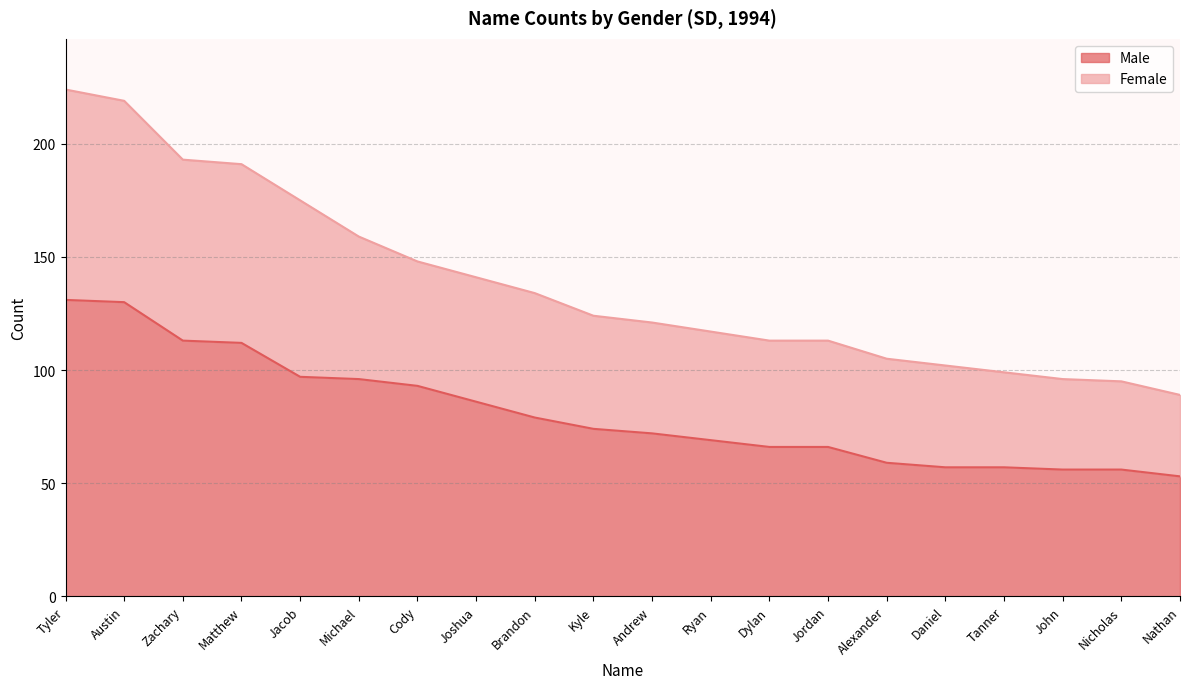

True or false: Female has a value of 254 at Joshua.

False